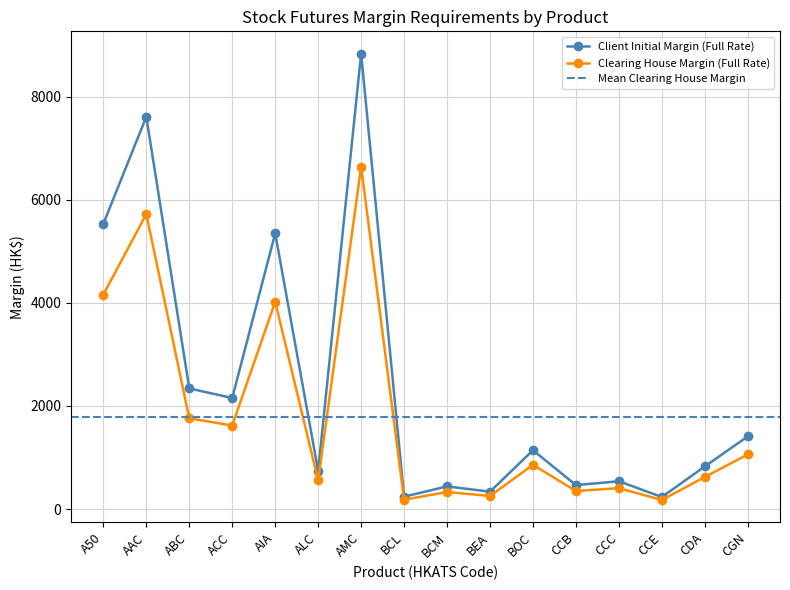

Is it true that Clearing House Margin (Full Rate) equals 4020 at AIA?

True